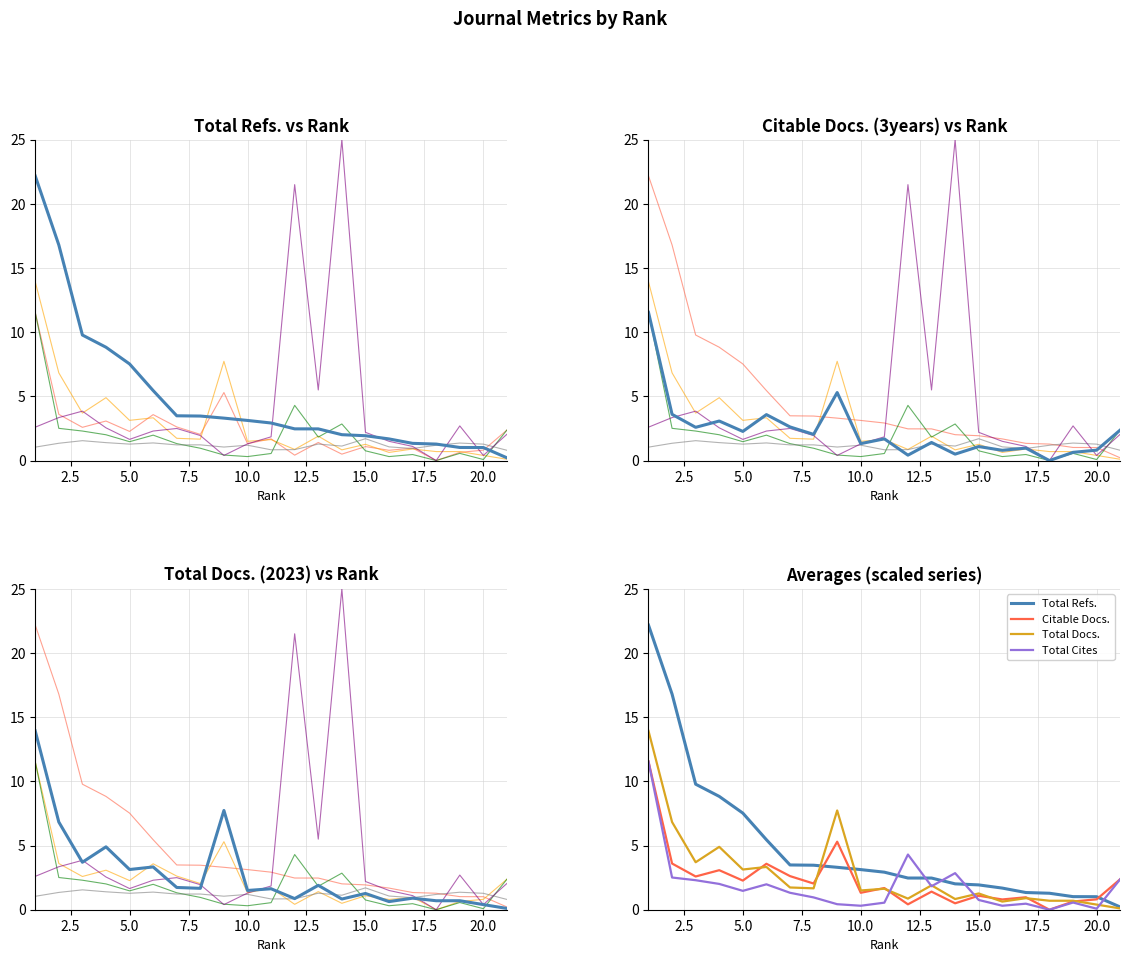

Which category has the highest value across all series?

1